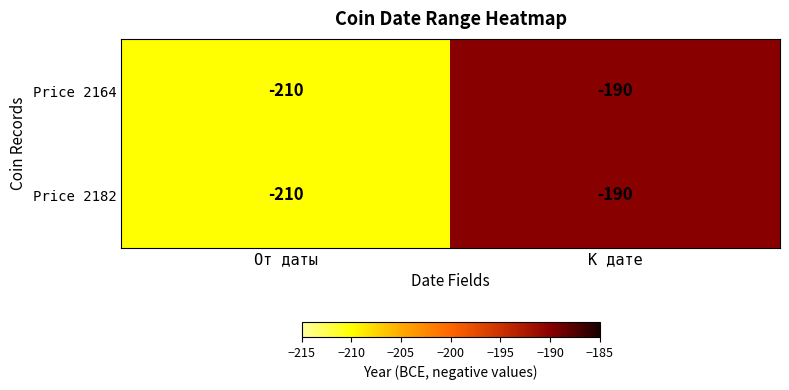

At which label is Price 2164 closest to -200?

От даты